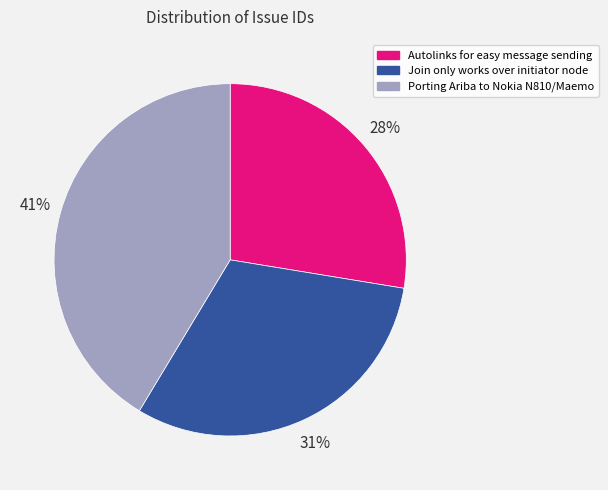

How many slices are in this pie chart?

3